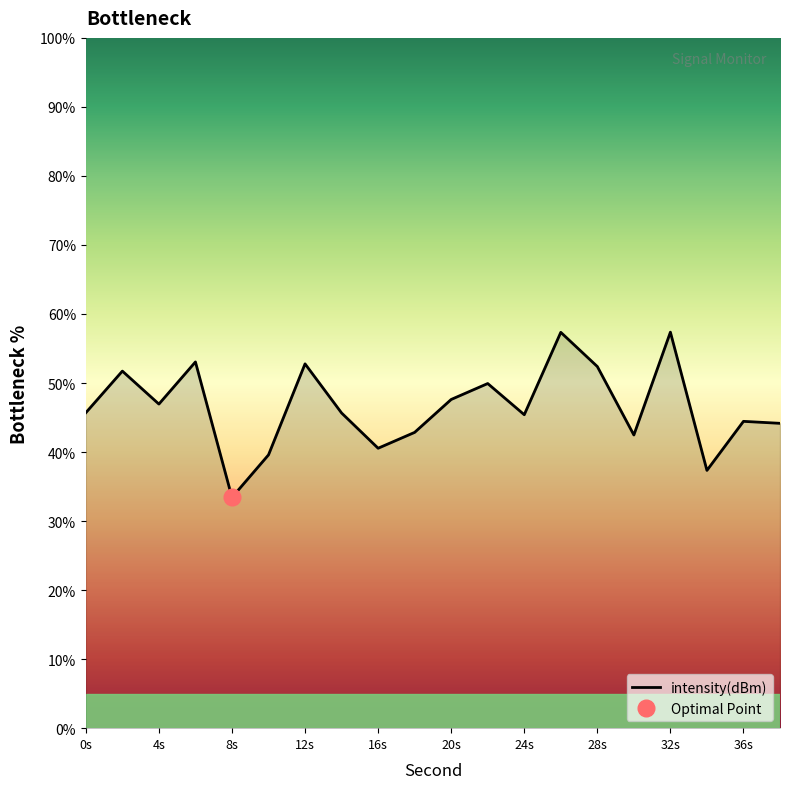

True or false: intensity(dBm) has a value of 26.7 at 12s.

False